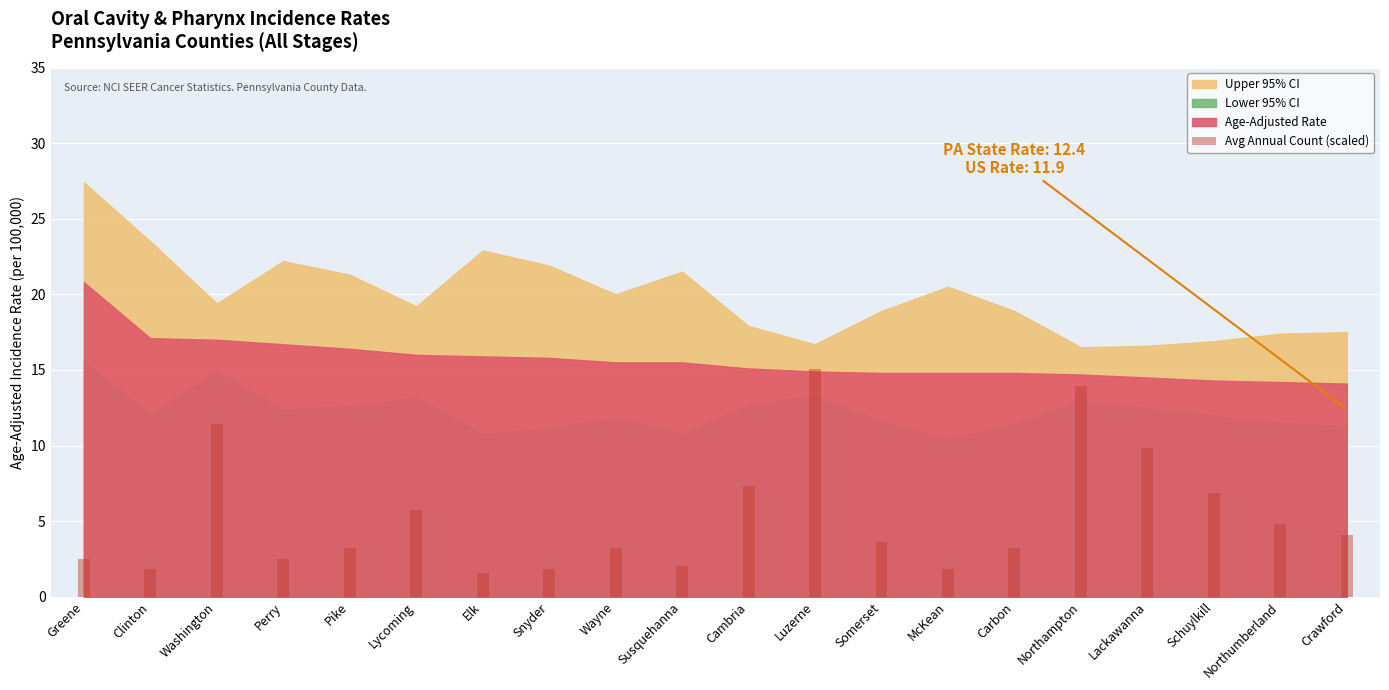

What is the approximate value at Snyder?

1.8